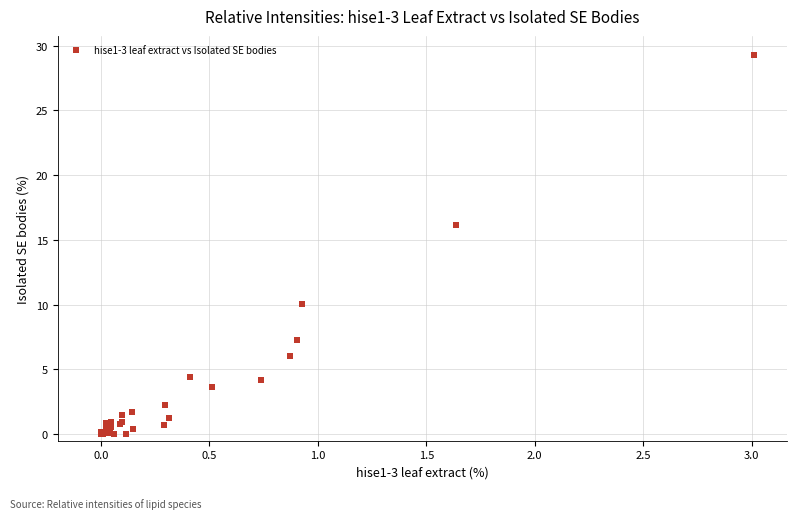

What Y value in the scatter plot is closest to 14?

16.1